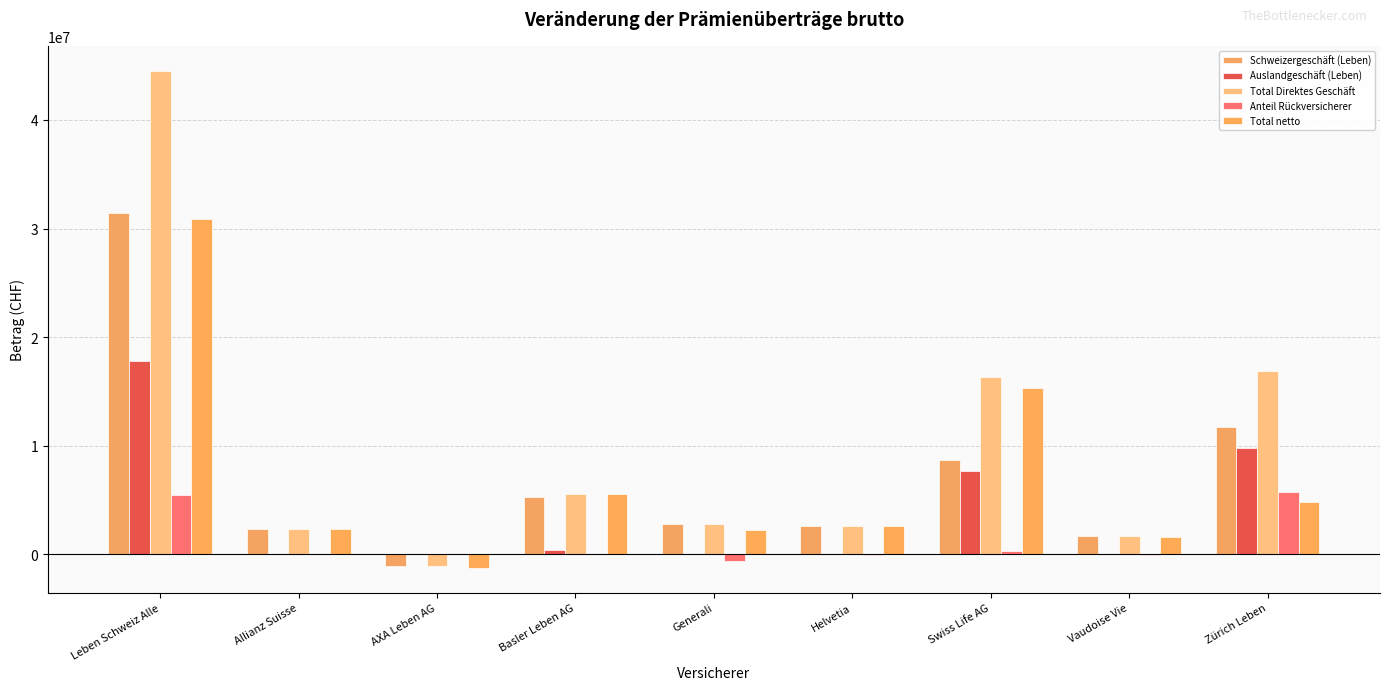

Are the bars grouped side by side (vs. stacked)?

Yes